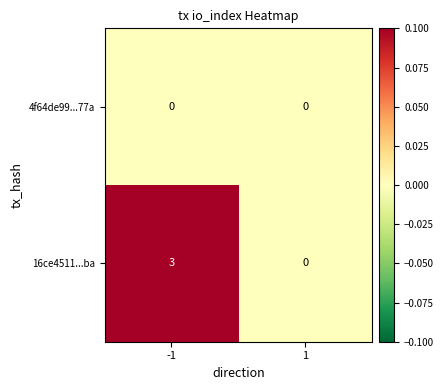

What is the spread (max minus min) of values at -1?

3